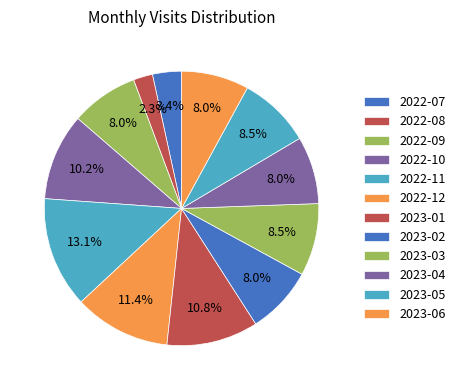

Which slice is the largest?

2022-11